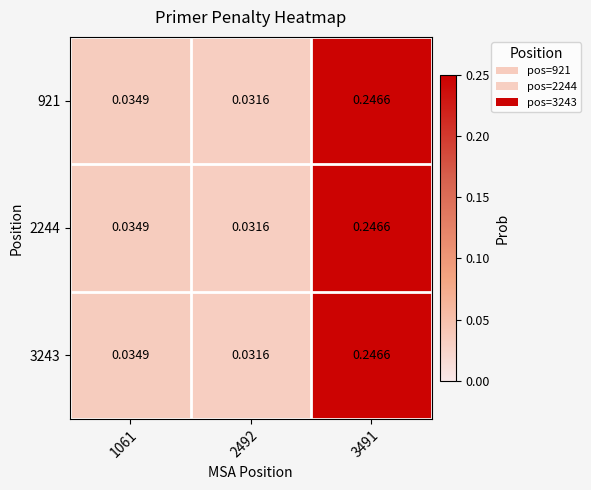

Is the value of 921 at 3491 greater than the value of 2244 at 1061?

Yes